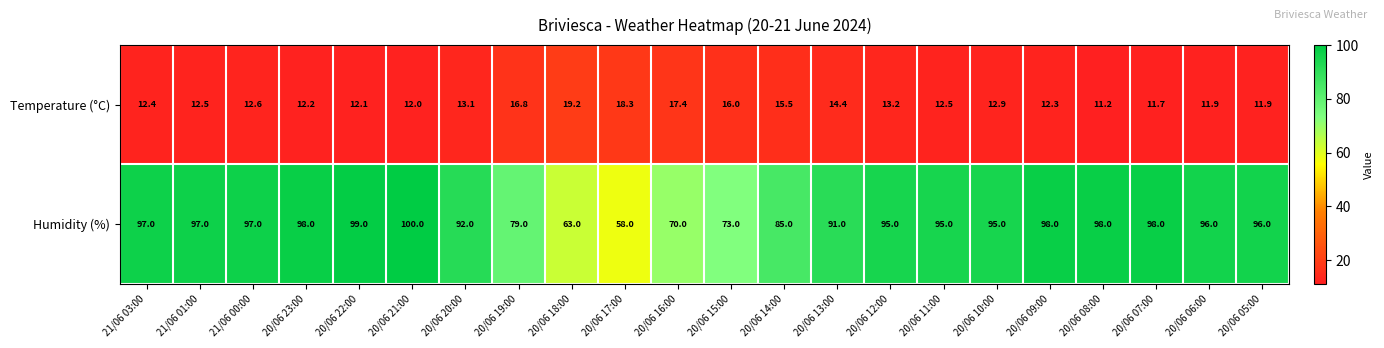

What is the difference between the maximum and minimum values in the Humidity (%) series?

42.0